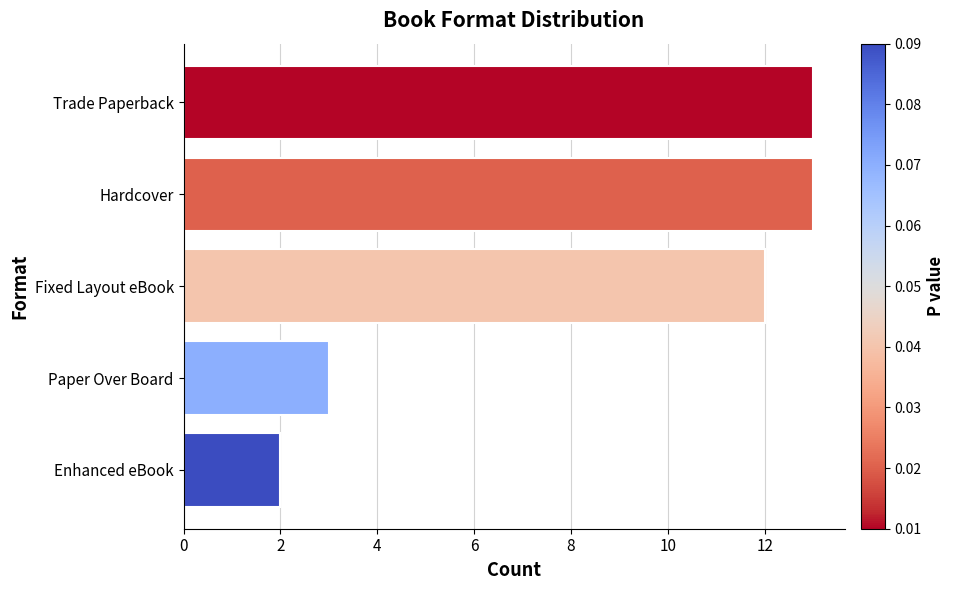

True or false: the data shows 12 at Fixed Layout eBook.

True